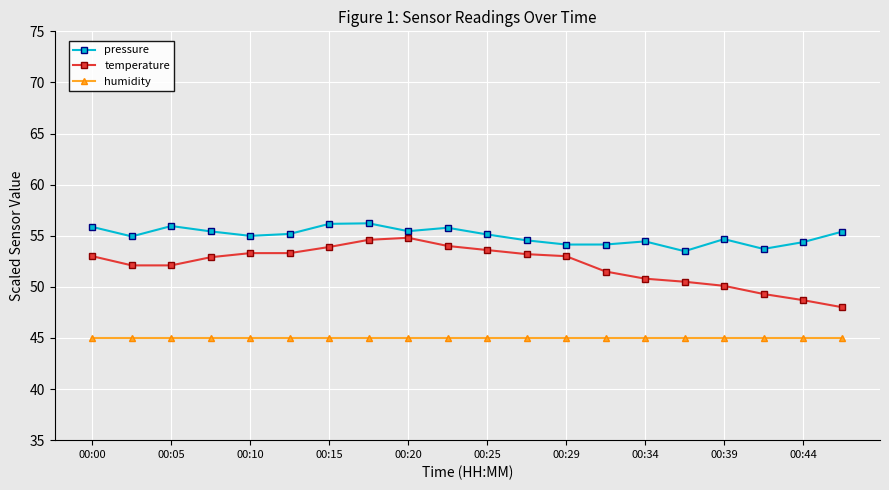

Which series has the largest total across all categories?

pressure